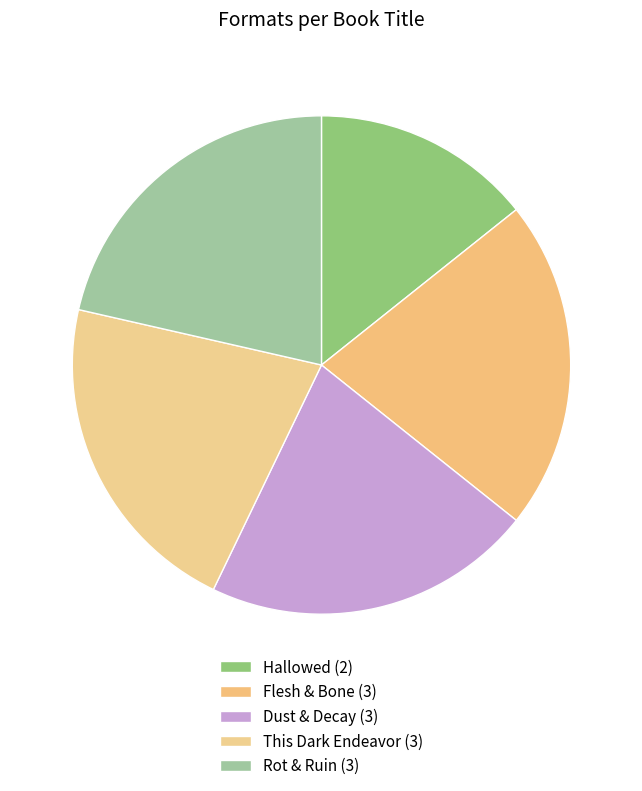

Rank the categories by value from highest to lowest.

Rot & Ruin, This Dark Endeavor, Dust & Decay, Flesh & Bone, Hallowed